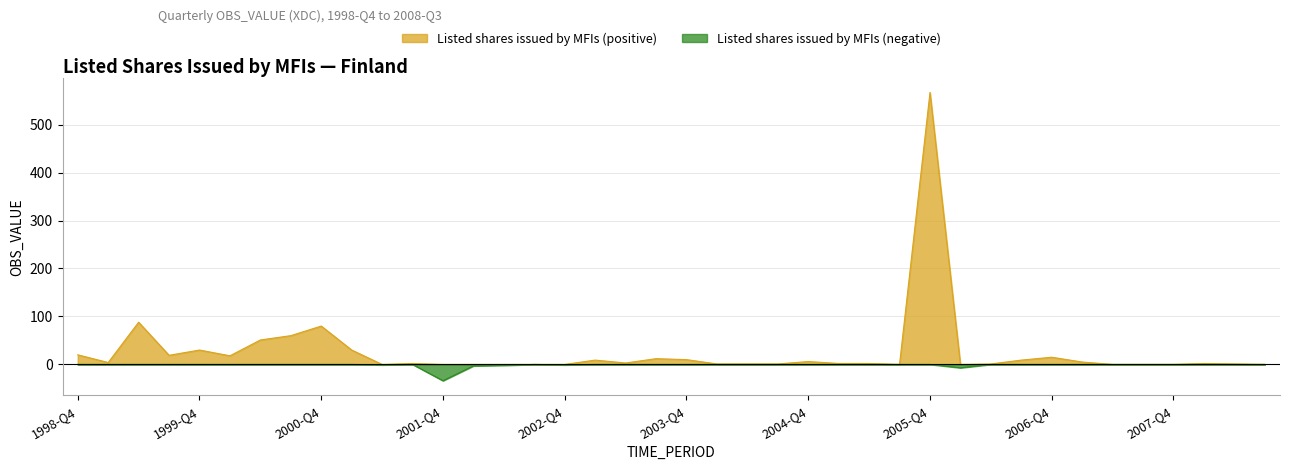

Which has a higher value, 2002-Q2 or 2008-Q1?

2008-Q1